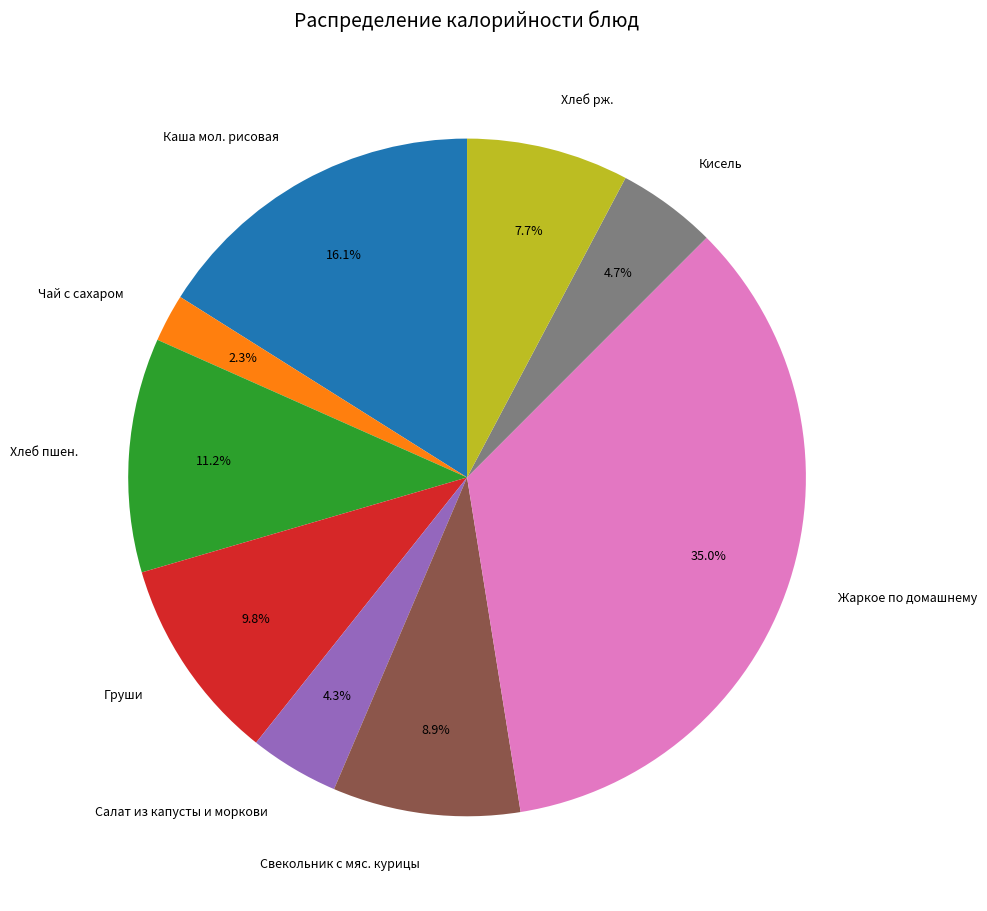

To the nearest percent, what is the difference between the largest and smallest slice percentages?

33%